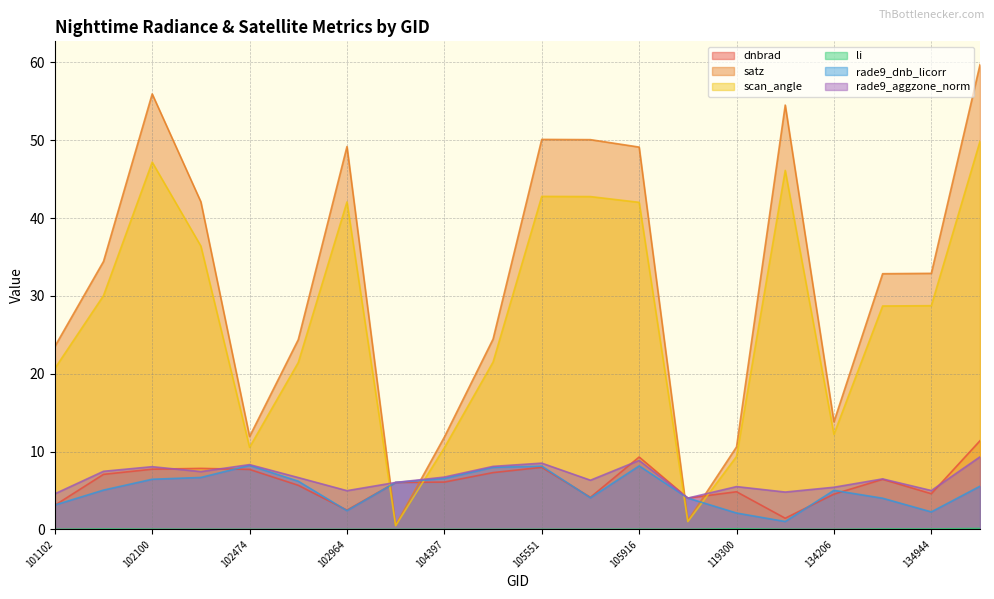

True or false: rade9_aggzone_norm and li cross at least once.

False